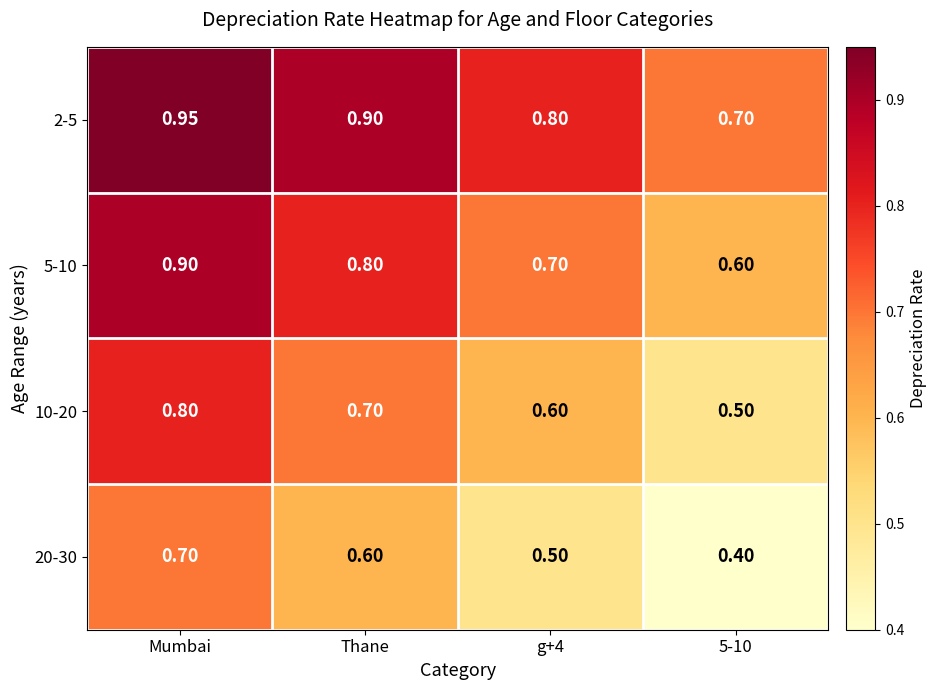

At which category is the sum across all series the highest?

Mumbai